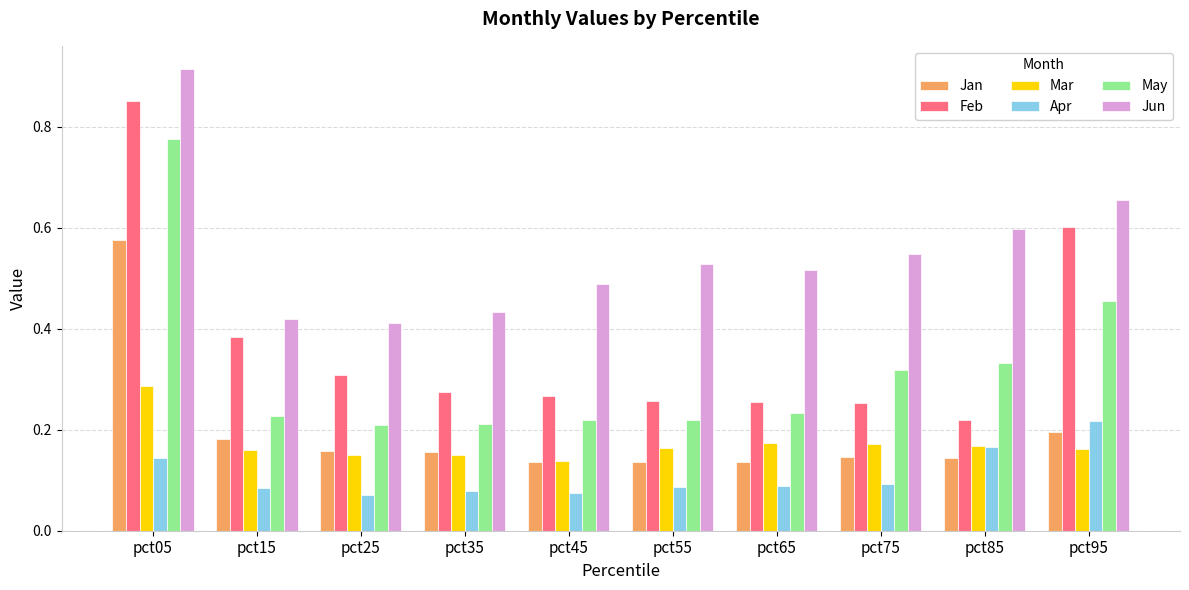

What is the sum of all Jan values?

2.0